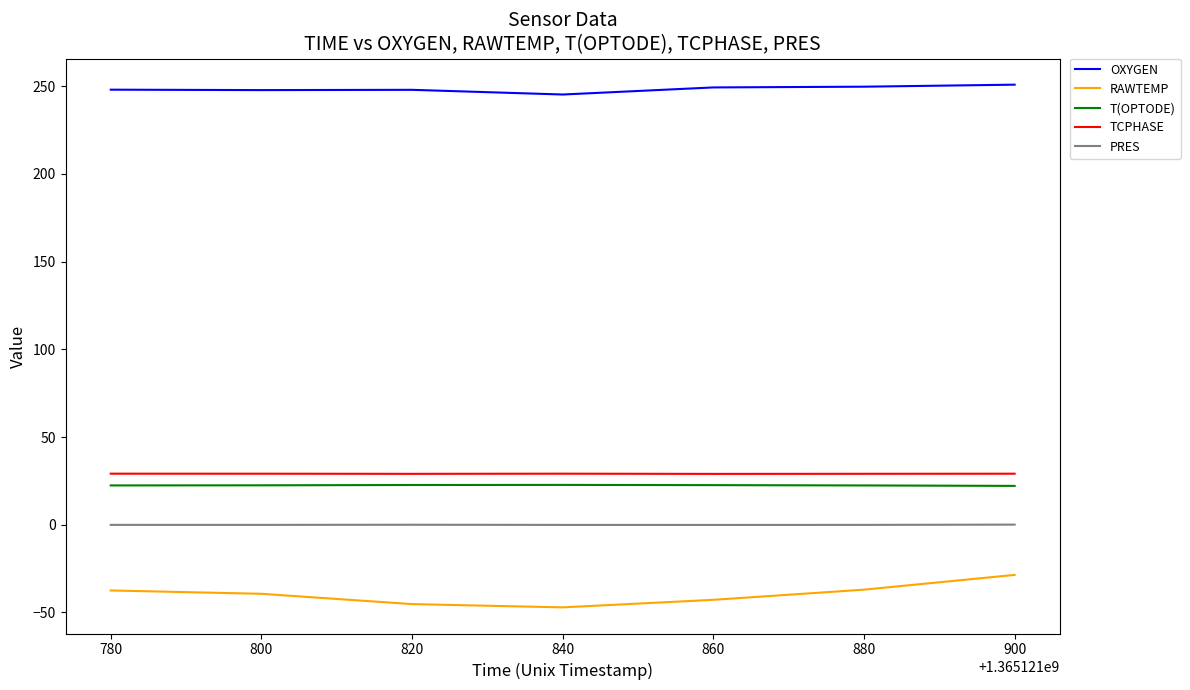

The OXYGEN series shows 349.3 at 860. True or false?

False